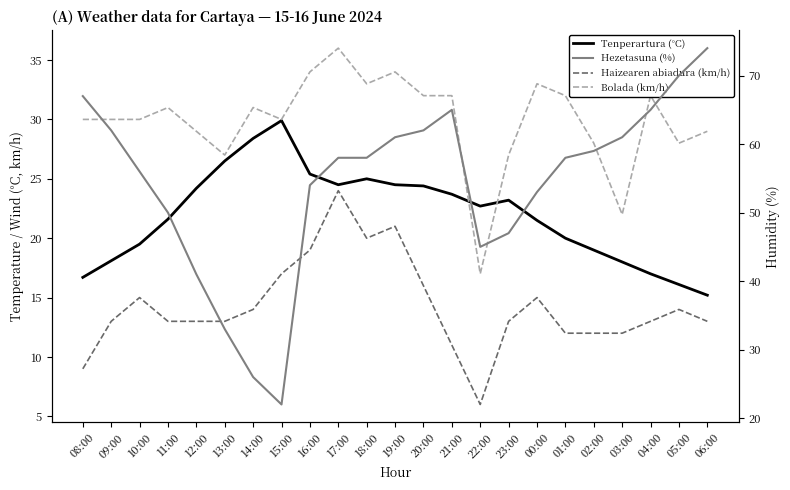

How many distinct data groups are displayed?

4